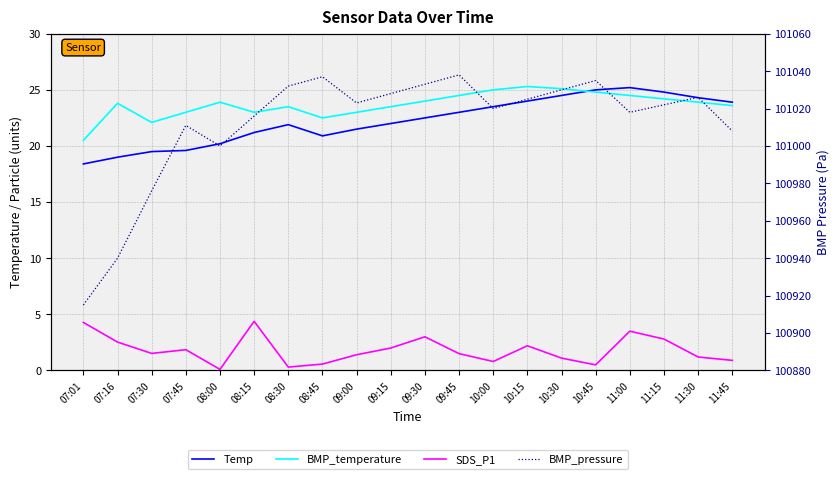

What position from the right is 09:30?

10